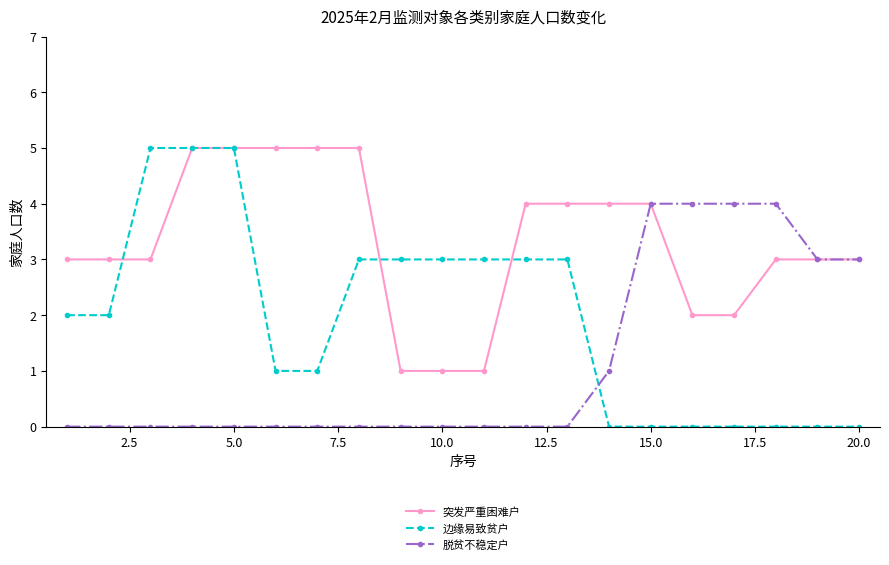

Rank the series by their average value, from highest to lowest.

突发严重困难户, 边缘易致贫户, 脱贫不稳定户